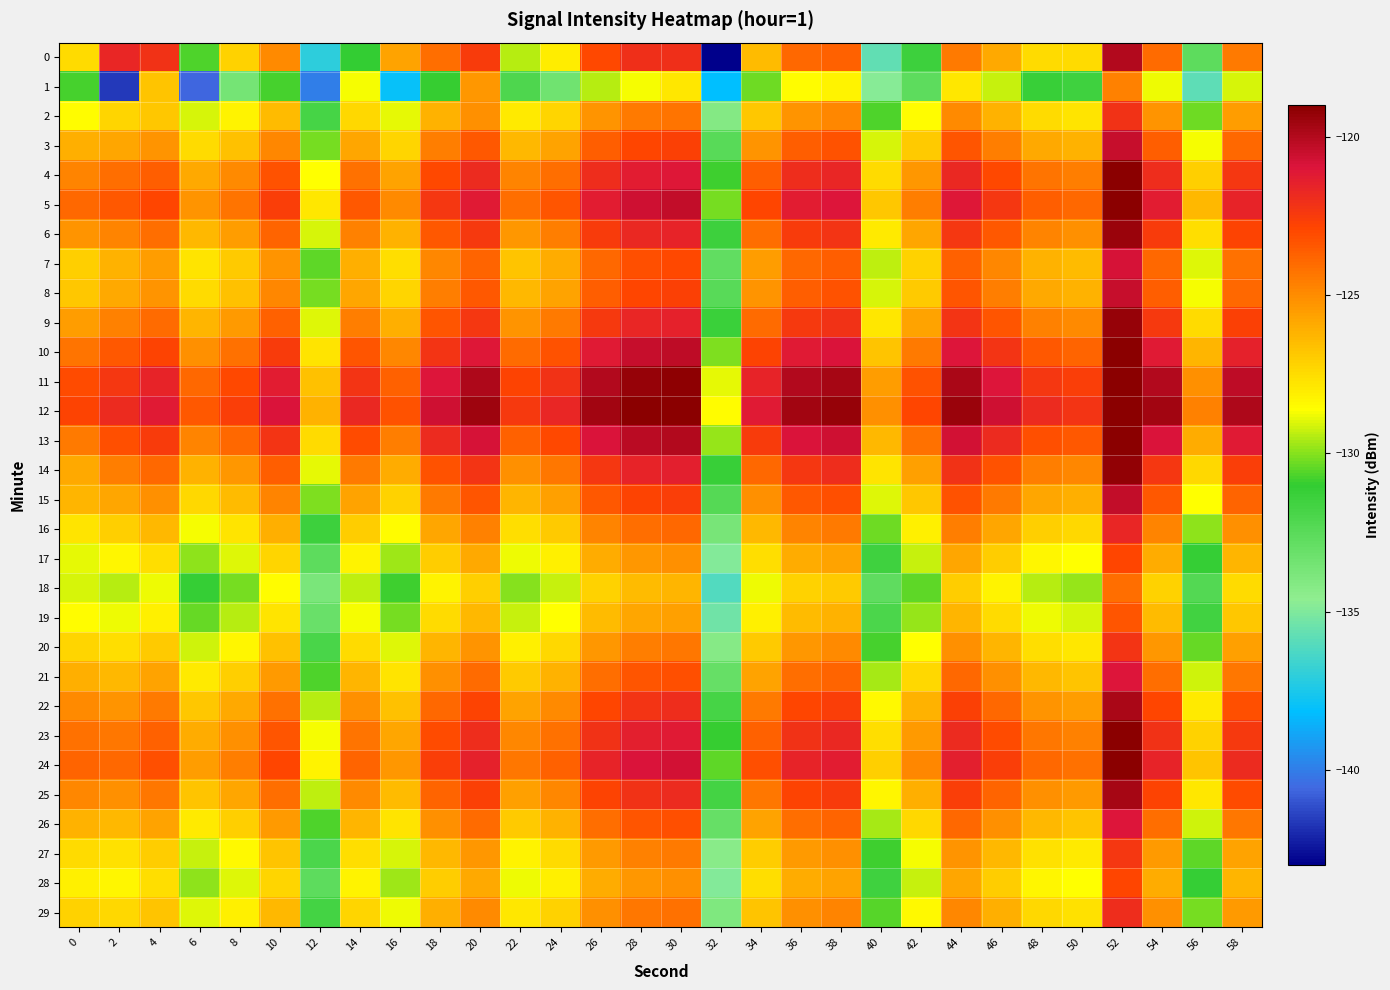

Reading left to right, list all the values displayed in this chart.

0: 0=-127.5	2=-121.7	4=-122.1	6=-130.7	8=-127.2	10=-124.9	12=-137.0	14=-131.0	16=-125.7	18=-124.1	20=-122.5	22=-129.4	24=-128.1	26=-123.0	28=-122.0	30=-122.0	32=-143.0	34=-126.5	36=-124.0	38=-123.7	40=-135.8	42=-131.4	44=-124.5	46=-125.9	48=-127.5	50=-127.5	52=-120.0	54=-124.0	56=-132.6	58=-124.4
1: 0=-130.7	2=-141.6	4=-126.7	6=-140.7	8=-133.6	10=-130.7	12=-139.9	14=-128.7	16=-137.9	18=-131.0	20=-125.3	22=-132.1	24=-133.4	26=-129.5	28=-128.7	30=-127.9	32=-138.2	34=-130.3	36=-128.5	38=-128.2	40=-134.8	42=-132.6	44=-127.9	46=-129.3	48=-131.2	50=-131.5	52=-124.7	54=-128.8	56=-135.8	58=-129.1
2: 0=-128.5	2=-127.3	4=-126.8	6=-129.1	8=-128.2	10=-126.5	12=-131.8	14=-127.4	16=-128.9	18=-126.2	20=-125.1	22=-128.0	24=-127.3	26=-125.2	28=-124.5	30=-124.3	32=-134.1	34=-126.8	36=-125.2	38=-124.9	40=-130.7	42=-128.5	44=-125.0	46=-126.2	48=-127.5	50=-127.8	52=-122.1	54=-125.2	56=-130.3	58=-125.5
3: 0=-126.1	2=-125.8	4=-125.2	6=-127.5	8=-126.6	10=-124.9	12=-130.2	14=-125.8	16=-127.3	18=-124.6	20=-123.5	22=-126.4	24=-125.7	26=-123.6	28=-122.9	30=-122.7	32=-132.5	34=-125.2	36=-123.6	38=-123.3	40=-129.1	42=-126.9	44=-123.4	46=-124.6	48=-125.9	50=-126.2	52=-120.5	54=-123.6	56=-128.7	58=-123.9
4: 0=-124.8	2=-124.1	4=-123.6	6=-125.9	8=-125.0	10=-123.3	12=-128.6	14=-124.2	16=-125.7	18=-123.0	20=-121.9	22=-124.8	24=-124.1	26=-122.0	28=-121.3	30=-121.1	32=-130.9	34=-123.6	36=-122.0	38=-121.7	40=-127.5	42=-125.3	44=-121.8	46=-123.0	48=-124.3	50=-124.6	52=-118.9	54=-122.0	56=-127.1	58=-122.3
5: 0=-123.9	2=-123.5	4=-122.9	6=-125.2	8=-124.3	10=-122.6	12=-127.9	14=-123.5	16=-125.0	18=-122.3	20=-121.2	22=-124.1	24=-123.4	26=-121.3	28=-120.6	30=-120.4	32=-130.2	34=-122.9	36=-121.3	38=-121.0	40=-126.8	42=-124.6	44=-121.1	46=-122.3	48=-123.6	50=-123.9	52=-118.2	54=-121.3	56=-126.4	58=-121.6
6: 0=-125.2	2=-124.8	4=-124.1	6=-126.4	8=-125.5	10=-123.8	12=-129.1	14=-124.7	16=-126.2	18=-123.5	20=-122.4	22=-125.3	24=-124.6	26=-122.5	28=-121.8	30=-121.6	32=-131.4	34=-124.1	36=-122.5	38=-122.2	40=-128.0	42=-125.8	44=-122.3	46=-123.5	48=-124.8	50=-125.1	52=-119.4	54=-122.5	56=-127.6	58=-122.8
7: 0=-127.1	2=-126.2	4=-125.5	6=-127.8	8=-126.9	10=-125.2	12=-130.5	14=-126.1	16=-127.6	18=-124.9	20=-123.8	22=-126.7	24=-126.0	26=-123.9	28=-123.2	30=-123.0	32=-132.8	34=-125.5	36=-123.9	38=-123.6	40=-129.4	42=-127.2	44=-123.7	46=-124.9	48=-126.2	50=-126.5	52=-120.8	54=-123.9	56=-129.0	58=-124.2
8: 0=-126.8	2=-125.9	4=-125.2	6=-127.5	8=-126.6	10=-124.9	12=-130.2	14=-125.8	16=-127.3	18=-124.6	20=-123.5	22=-126.4	24=-125.7	26=-123.6	28=-122.9	30=-122.7	32=-132.5	34=-125.2	36=-123.6	38=-123.3	40=-129.1	42=-126.9	44=-123.4	46=-124.6	48=-125.9	50=-126.2	52=-120.5	54=-123.6	56=-128.7	58=-123.9
9: 0=-125.5	2=-124.7	4=-124.0	6=-126.3	8=-125.4	10=-123.7	12=-129.0	14=-124.6	16=-126.1	18=-123.4	20=-122.3	22=-125.2	24=-124.5	26=-122.4	28=-121.7	30=-121.5	32=-131.3	34=-124.0	36=-122.4	38=-122.1	40=-127.9	42=-125.7	44=-122.2	46=-123.4	48=-124.7	50=-125.0	52=-119.3	54=-122.4	56=-127.5	58=-122.7
10: 0=-124.3	2=-123.5	4=-122.8	6=-125.1	8=-124.2	10=-122.5	12=-127.8	14=-123.4	16=-124.9	18=-122.2	20=-121.1	22=-124.0	24=-123.3	26=-121.2	28=-120.5	30=-120.3	32=-130.1	34=-122.8	36=-121.2	38=-120.9	40=-126.7	42=-124.5	44=-121.0	46=-122.2	48=-123.5	50=-123.8	52=-118.1	54=-121.2	56=-126.3	58=-121.5
11: 0=-123.1	2=-122.3	4=-121.6	6=-123.9	8=-123.0	10=-121.3	12=-126.6	14=-122.2	16=-123.7	18=-121.0	20=-119.9	22=-122.8	24=-122.1	26=-120.0	28=-119.3	30=-119.1	32=-128.9	34=-121.6	36=-120.0	38=-119.7	40=-125.5	42=-123.3	44=-119.8	46=-121.0	48=-122.3	50=-122.6	52=-116.9	54=-120.0	56=-125.1	58=-120.3
12: 0=-122.8	2=-121.9	4=-121.2	6=-123.5	8=-122.6	10=-120.9	12=-126.2	14=-121.8	16=-123.3	18=-120.6	20=-119.5	22=-122.4	24=-121.7	26=-119.6	28=-118.9	30=-118.7	32=-128.5	34=-121.2	36=-119.6	38=-119.3	40=-125.1	42=-122.9	44=-119.4	46=-120.6	48=-121.9	50=-122.2	52=-116.5	54=-119.6	56=-124.7	58=-119.9
13: 0=-124.5	2=-123.2	4=-122.5	6=-124.8	8=-123.9	10=-122.2	12=-127.5	14=-123.1	16=-124.6	18=-121.9	20=-120.8	22=-123.7	24=-123.0	26=-120.9	28=-120.2	30=-120.0	32=-129.8	34=-122.5	36=-120.9	38=-120.6	40=-126.4	42=-124.2	44=-120.7	46=-121.9	48=-123.2	50=-123.5	52=-117.8	54=-120.9	56=-126.0	58=-121.2
14: 0=-125.9	2=-124.6	4=-123.9	6=-126.2	8=-125.3	10=-123.6	12=-128.9	14=-124.5	16=-126.0	18=-123.3	20=-122.2	22=-125.1	24=-124.4	26=-122.3	28=-121.6	30=-121.4	32=-131.2	34=-123.9	36=-122.3	38=-122.0	40=-127.8	42=-125.6	44=-122.1	46=-123.3	48=-124.6	50=-124.9	52=-119.2	54=-122.3	56=-127.4	58=-122.6
15: 0=-126.3	2=-125.8	4=-125.1	6=-127.4	8=-126.5	10=-124.8	12=-130.1	14=-125.7	16=-127.2	18=-124.5	20=-123.4	22=-126.3	24=-125.6	26=-123.5	28=-122.8	30=-122.6	32=-132.4	34=-125.1	36=-123.5	38=-123.2	40=-129.0	42=-126.8	44=-123.3	46=-124.5	48=-125.8	50=-126.1	52=-120.4	54=-123.5	56=-128.6	58=-123.8
16: 0=-127.8	2=-127.1	4=-126.4	6=-128.7	8=-127.8	10=-126.1	12=-131.4	14=-127.0	16=-128.5	18=-125.8	20=-124.7	22=-127.6	24=-126.9	26=-124.8	28=-124.1	30=-123.9	32=-133.7	34=-126.4	36=-124.8	38=-124.5	40=-130.3	42=-128.1	44=-124.6	46=-125.8	48=-127.1	50=-127.4	52=-121.7	54=-124.8	56=-129.9	58=-125.1
17: 0=-128.9	2=-128.3	4=-127.6	6=-129.9	8=-129.0	10=-127.3	12=-132.6	14=-128.2	16=-129.7	18=-127.0	20=-125.9	22=-128.8	24=-128.1	26=-126.0	28=-125.3	30=-125.1	32=-134.9	34=-127.6	36=-126.0	38=-125.7	40=-131.5	42=-129.3	44=-125.8	46=-127.0	48=-128.3	50=-128.6	52=-122.9	54=-126.0	56=-131.1	58=-126.3
18: 0=-129.1	2=-129.5	4=-128.8	6=-131.1	8=-130.2	10=-128.5	12=-133.8	14=-129.4	16=-130.9	18=-128.2	20=-127.1	22=-130.0	24=-129.3	26=-127.2	28=-126.5	30=-126.3	32=-136.1	34=-128.8	36=-127.2	38=-126.9	40=-132.7	42=-130.5	44=-127.0	46=-128.2	48=-129.5	50=-129.8	52=-124.1	54=-127.2	56=-132.3	58=-127.5
19: 0=-128.5	2=-128.8	4=-128.1	6=-130.4	8=-129.5	10=-127.8	12=-133.1	14=-128.7	16=-130.2	18=-127.5	20=-126.4	22=-129.3	24=-128.6	26=-126.5	28=-125.8	30=-125.6	32=-135.4	34=-128.1	36=-126.5	38=-126.2	40=-132.0	42=-129.8	44=-126.3	46=-127.5	48=-128.8	50=-129.1	52=-123.4	54=-126.5	56=-131.6	58=-126.8
20: 0=-127.3	2=-127.6	4=-126.9	6=-129.2	8=-128.3	10=-126.6	12=-131.9	14=-127.5	16=-129.0	18=-126.3	20=-125.2	22=-128.1	24=-127.4	26=-125.3	28=-124.6	30=-124.4	32=-134.2	34=-126.9	36=-125.3	38=-125.0	40=-130.8	42=-128.6	44=-125.1	46=-126.3	48=-127.6	50=-127.9	52=-122.2	54=-125.3	56=-130.4	58=-125.6
21: 0=-126.1	2=-126.4	4=-125.7	6=-128.0	8=-127.1	10=-125.4	12=-130.7	14=-126.3	16=-127.8	18=-125.1	20=-124.0	22=-126.9	24=-126.2	26=-124.1	28=-123.4	30=-123.2	32=-133.0	34=-125.7	36=-124.1	38=-123.8	40=-129.6	42=-127.4	44=-123.9	46=-125.1	48=-126.4	50=-126.7	52=-121.0	54=-124.1	56=-129.2	58=-124.4
22: 0=-125.0	2=-125.2	4=-124.5	6=-126.8	8=-125.9	10=-124.2	12=-129.5	14=-125.1	16=-126.6	18=-123.9	20=-122.8	22=-125.7	24=-125.0	26=-122.9	28=-122.2	30=-122.0	32=-131.8	34=-124.5	36=-122.9	38=-122.6	40=-128.4	42=-126.2	44=-122.7	46=-123.9	48=-125.2	50=-125.5	52=-119.8	54=-122.9	56=-128.0	58=-123.2
23: 0=-124.2	2=-124.4	4=-123.7	6=-126.0	8=-125.1	10=-123.4	12=-128.7	14=-124.3	16=-125.8	18=-123.1	20=-122.0	22=-124.9	24=-124.2	26=-122.1	28=-121.4	30=-121.2	32=-131.0	34=-123.7	36=-122.1	38=-121.8	40=-127.6	42=-125.4	44=-121.9	46=-123.1	48=-124.4	50=-124.7	52=-119.0	54=-122.1	56=-127.2	58=-122.4
24: 0=-123.8	2=-123.9	4=-123.2	6=-125.5	8=-124.6	10=-122.9	12=-128.2	14=-123.8	16=-125.3	18=-122.6	20=-121.5	22=-124.4	24=-123.7	26=-121.6	28=-120.9	30=-120.7	32=-130.5	34=-123.2	36=-121.6	38=-121.3	40=-127.1	42=-124.9	44=-121.4	46=-122.6	48=-123.9	50=-124.2	52=-118.5	54=-121.6	56=-126.7	58=-121.9
25: 0=-124.9	2=-125.1	4=-124.4	6=-126.7	8=-125.8	10=-124.1	12=-129.4	14=-125.0	16=-126.5	18=-123.8	20=-122.7	22=-125.6	24=-124.9	26=-122.8	28=-122.1	30=-121.9	32=-131.7	34=-124.4	36=-122.8	38=-122.5	40=-128.3	42=-126.1	44=-122.6	46=-123.8	48=-125.1	50=-125.4	52=-119.7	54=-122.8	56=-127.9	58=-123.1
26: 0=-126.2	2=-126.4	4=-125.7	6=-128.0	8=-127.1	10=-125.4	12=-130.7	14=-126.3	16=-127.8	18=-125.1	20=-124.0	22=-126.9	24=-126.2	26=-124.1	28=-123.4	30=-123.2	32=-133.0	34=-125.7	36=-124.1	38=-123.8	40=-129.6	42=-127.4	44=-123.9	46=-125.1	48=-126.4	50=-126.7	52=-121.0	54=-124.1	56=-129.2	58=-124.4
27: 0=-127.5	2=-127.7	4=-127.0	6=-129.3	8=-128.4	10=-126.7	12=-132.0	14=-127.6	16=-129.1	18=-126.4	20=-125.3	22=-128.2	24=-127.5	26=-125.4	28=-124.7	30=-124.5	32=-134.3	34=-127.0	36=-125.4	38=-125.1	40=-130.9	42=-128.7	44=-125.2	46=-126.4	48=-127.7	50=-128.0	52=-122.3	54=-125.4	56=-130.5	58=-125.7
28: 0=-128.1	2=-128.3	4=-127.6	6=-129.9	8=-129.0	10=-127.3	12=-132.6	14=-128.2	16=-129.7	18=-127.0	20=-125.9	22=-128.8	24=-128.1	26=-126.0	28=-125.3	30=-125.1	32=-134.9	34=-127.6	36=-126.0	38=-125.7	40=-131.5	42=-129.3	44=-125.8	46=-127.0	48=-128.3	50=-128.6	52=-122.9	54=-126.0	56=-131.1	58=-126.3
29: 0=-127.2	2=-127.4	4=-126.7	6=-129.0	8=-128.1	10=-126.4	12=-131.7	14=-127.3	16=-128.8	18=-126.1	20=-125.0	22=-127.9	24=-127.2	26=-125.1	28=-124.4	30=-124.2	32=-134.0	34=-126.7	36=-125.1	38=-124.8	40=-130.6	42=-128.4	44=-124.9	46=-126.1	48=-127.4	50=-127.7	52=-122.0	54=-125.1	56=-130.2	58=-125.4